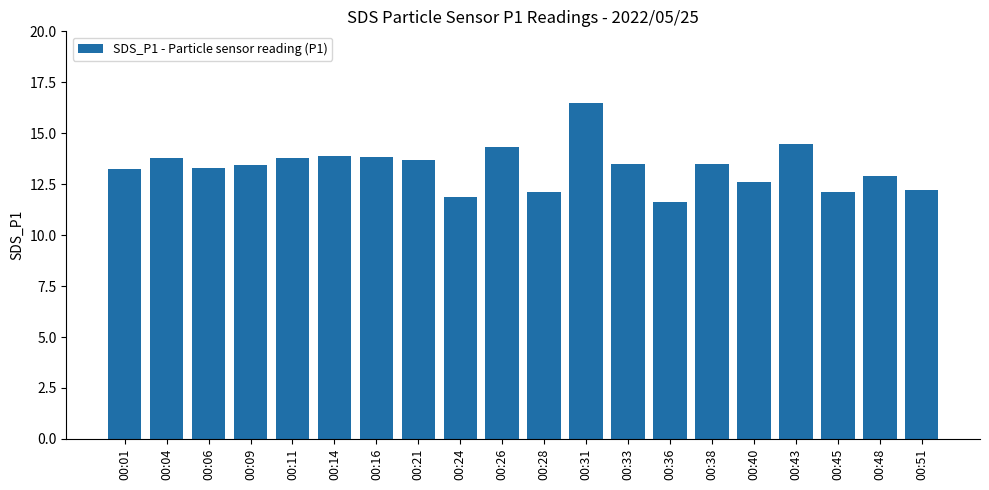

The value at 00:48 is 3.0. True or false?

False